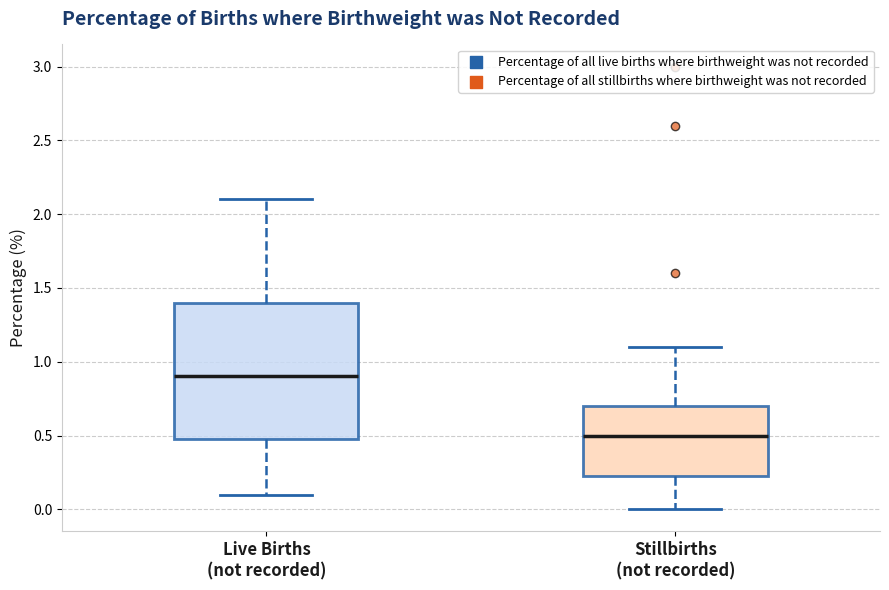

Which box is the tallest, from its lower edge to its upper edge?

Live Births (not recorded)